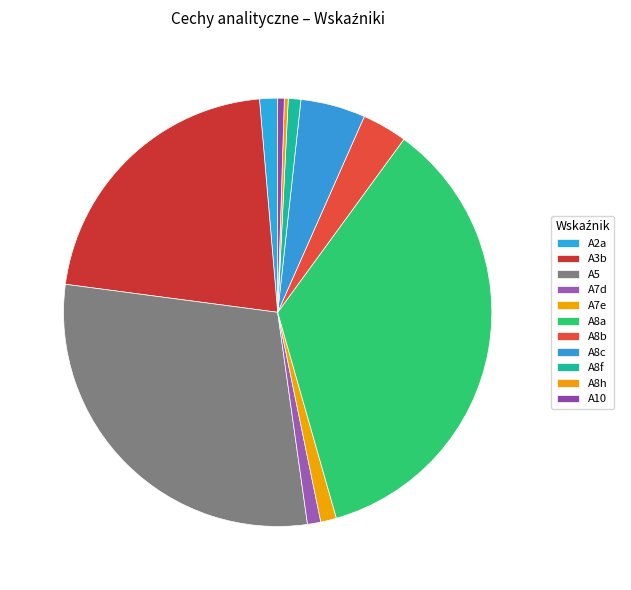

Combined, do A5 and A8h account for over 50%?

No